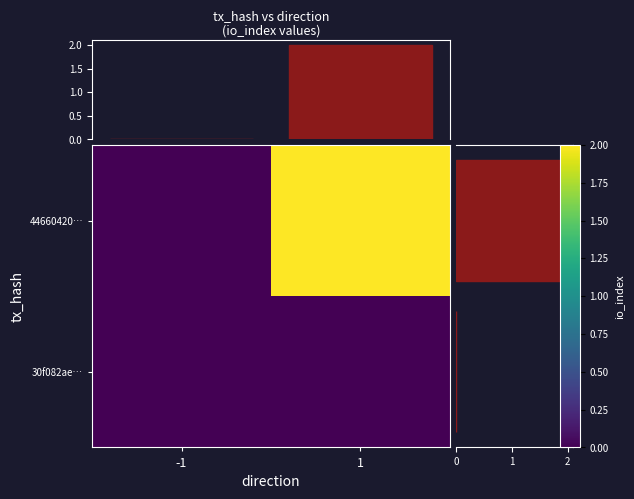

Rank the categories by 44660420… value from highest to lowest.

1, -1